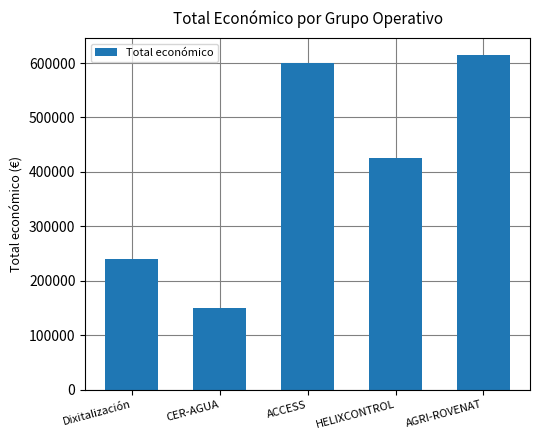

At which label is the value closest to 382687?

HELIXCONTROL